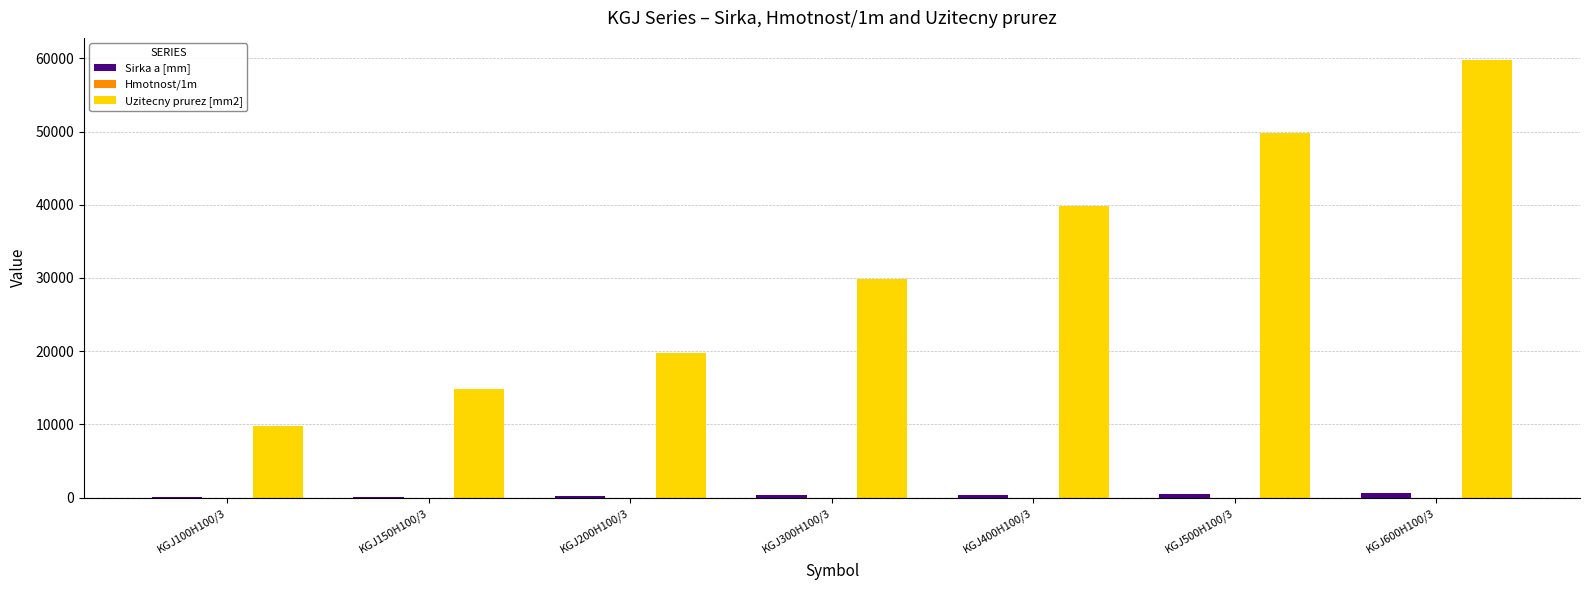

The value of Uzitecny prurez [mm2] at KGJ500H100/3 is 86417.1. True or false?

False